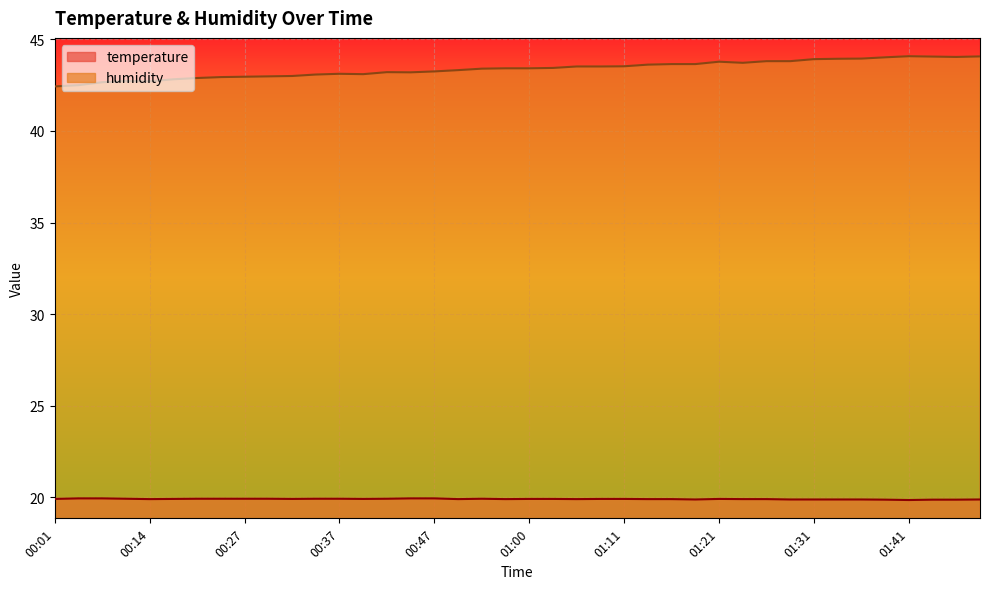

How many lines are shown in the chart?

2